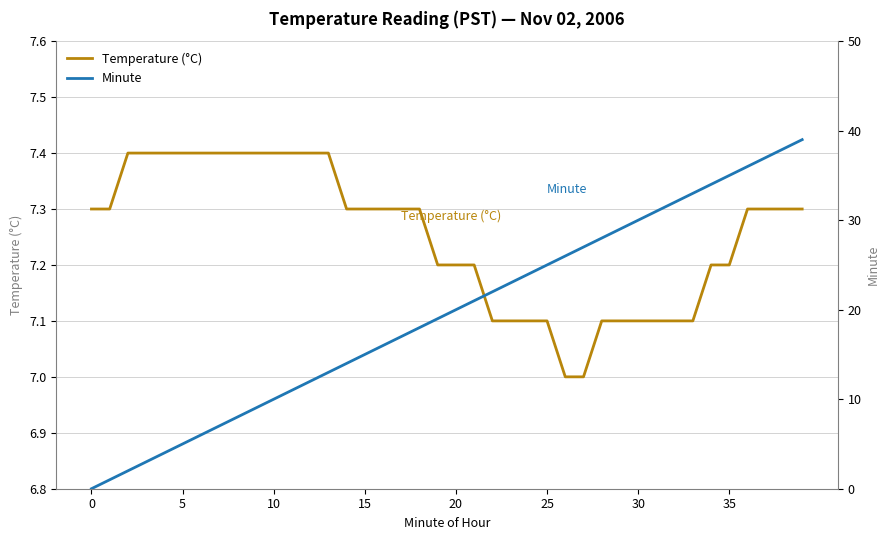

What is the average value of the Temperature (°C) series?

7.3